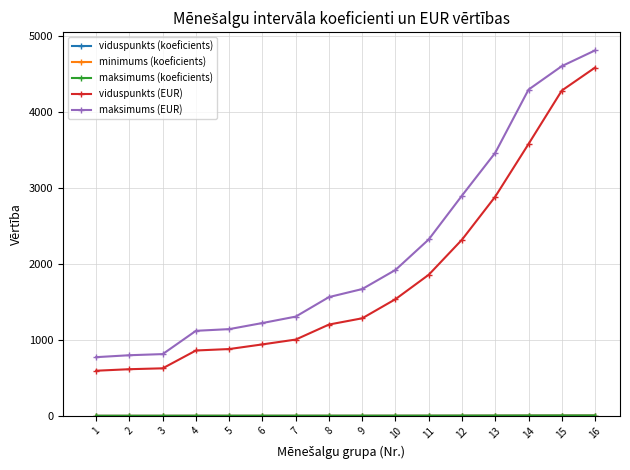

True or false: maksimums (koeficients) and minimums (koeficients) cross at least once.

False